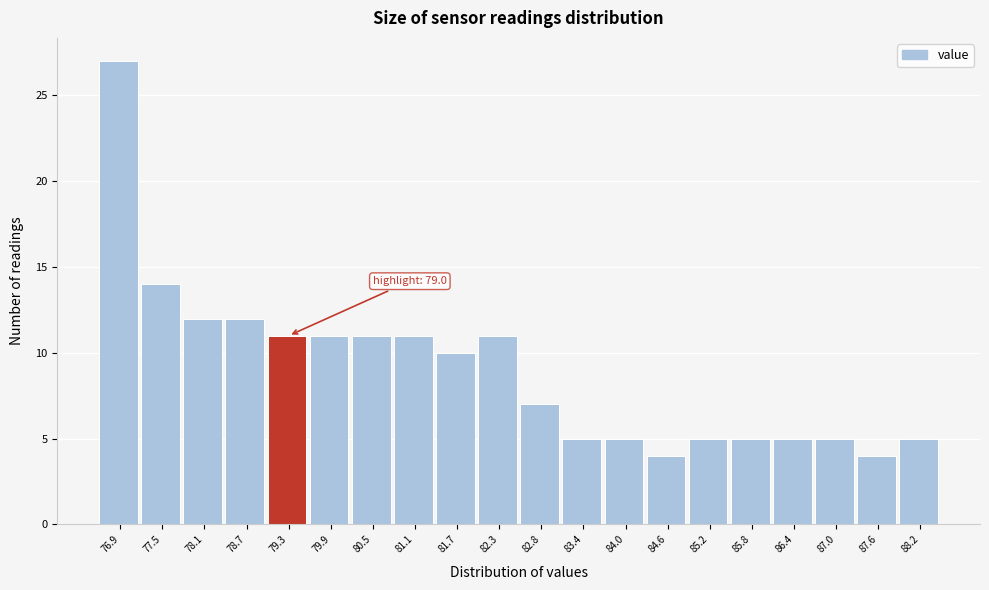

Which range on the x-axis has the tallest bar?

76.6 to 77.2